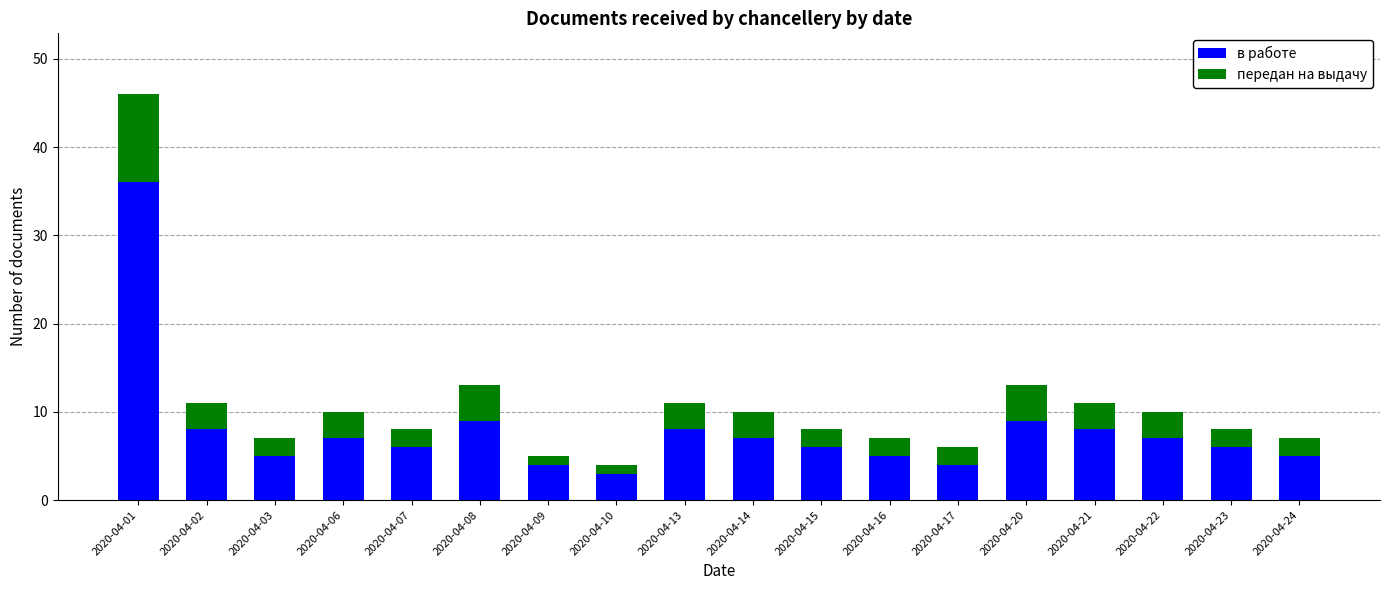

What is the value of the в работе bar at the 4th from the left?

7